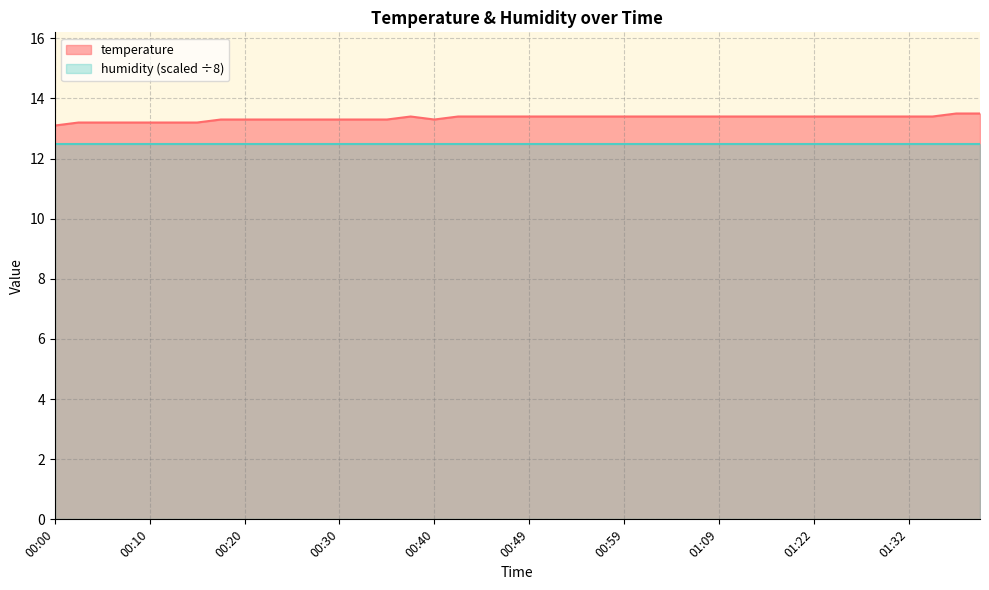

At which category does the chart reach its minimum across all series?

00:00